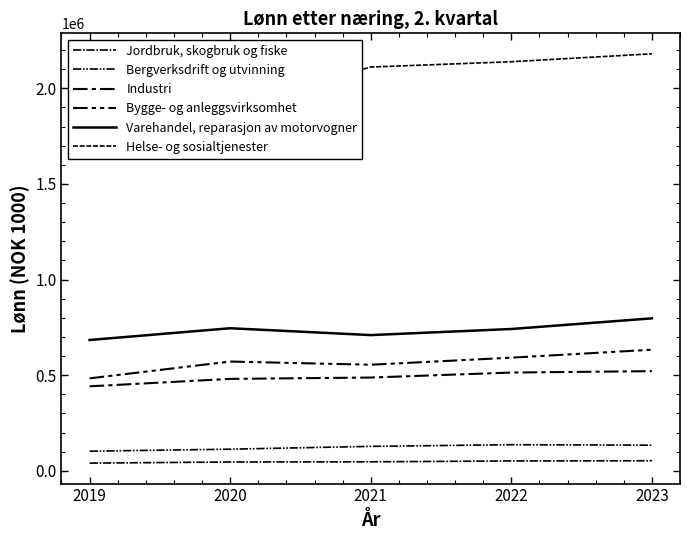

Which series has the largest total across all categories?

Helse- og sosialtjenester